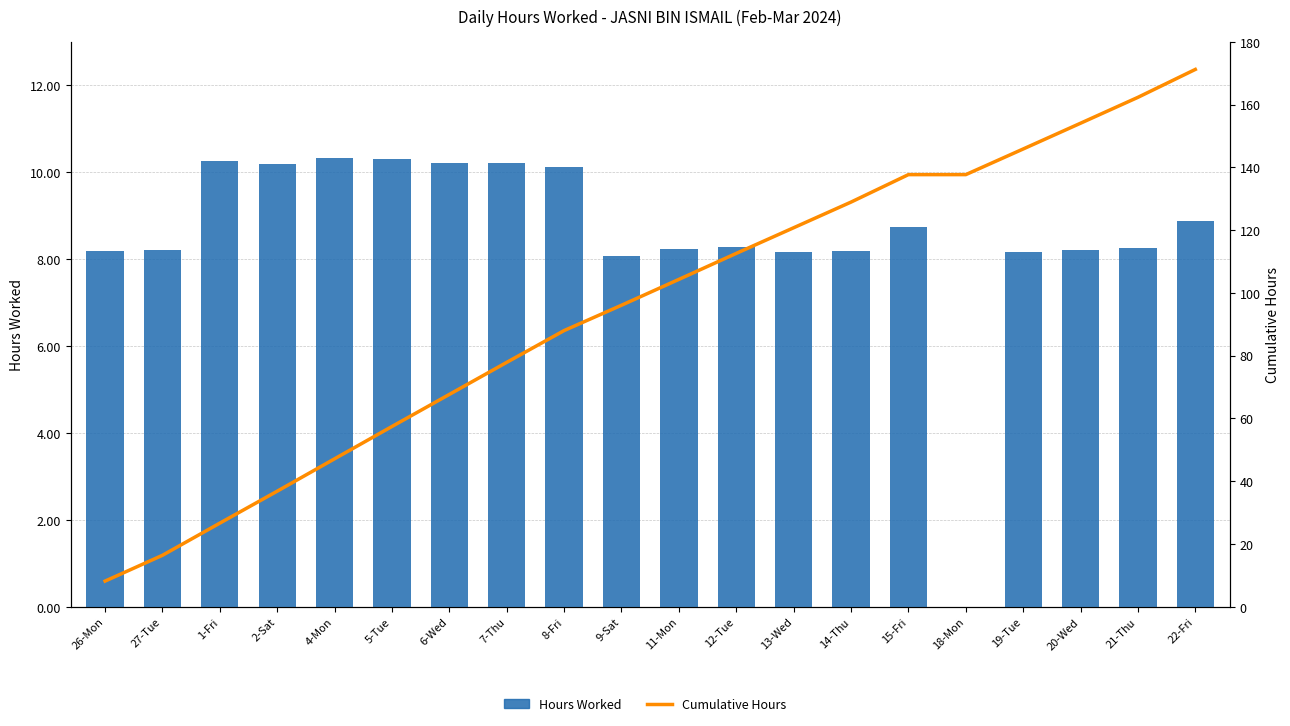

Rank the series at 27-Tue from highest to lowest value.

Cumulative Hours, Hours Worked